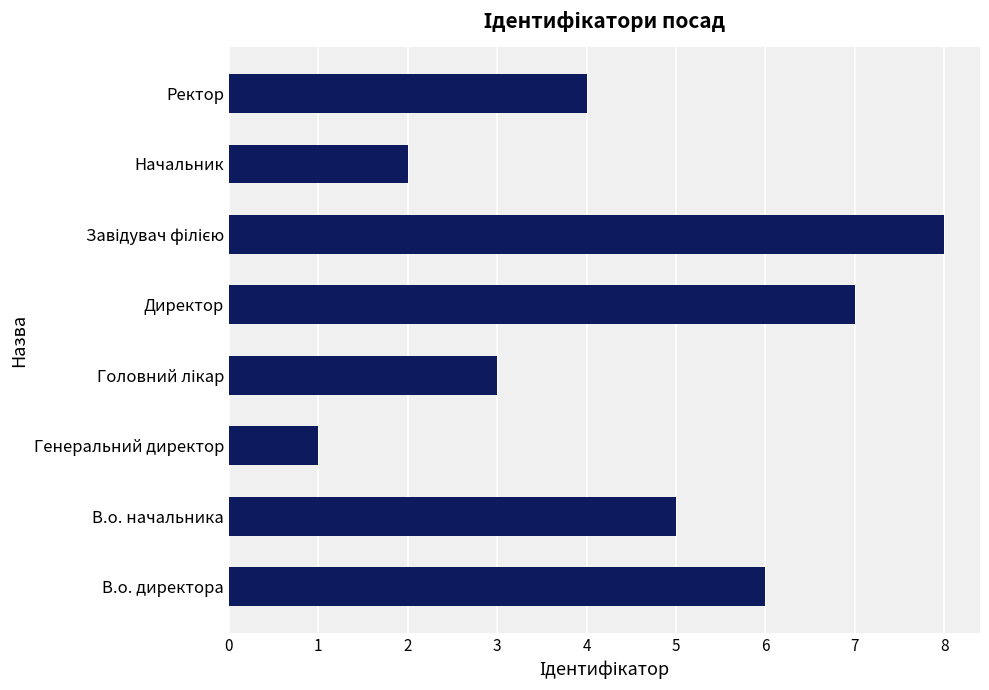

Is it true that the value at Директор is 12?

False